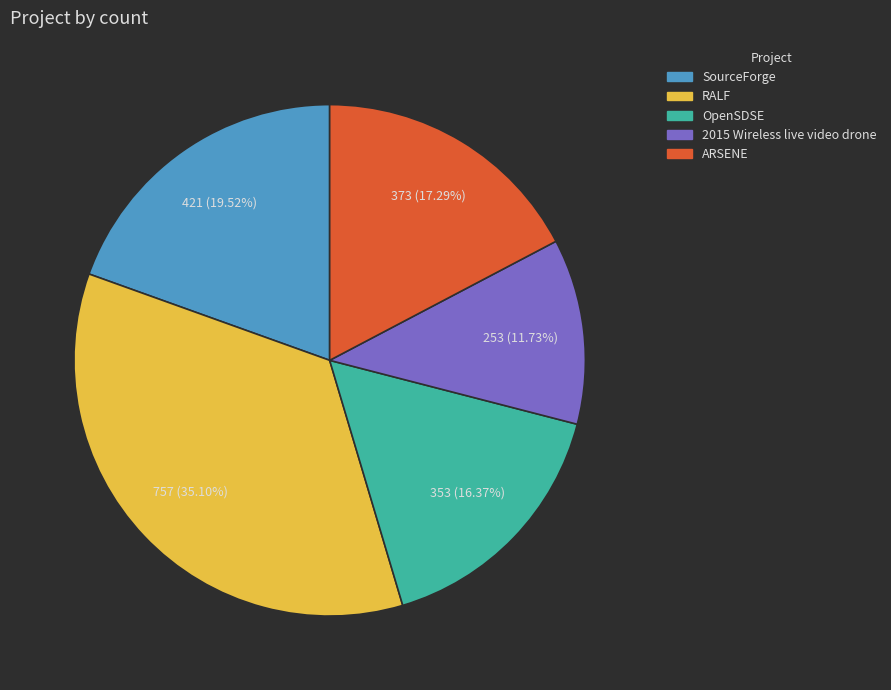

How many slices are in this pie chart?

5